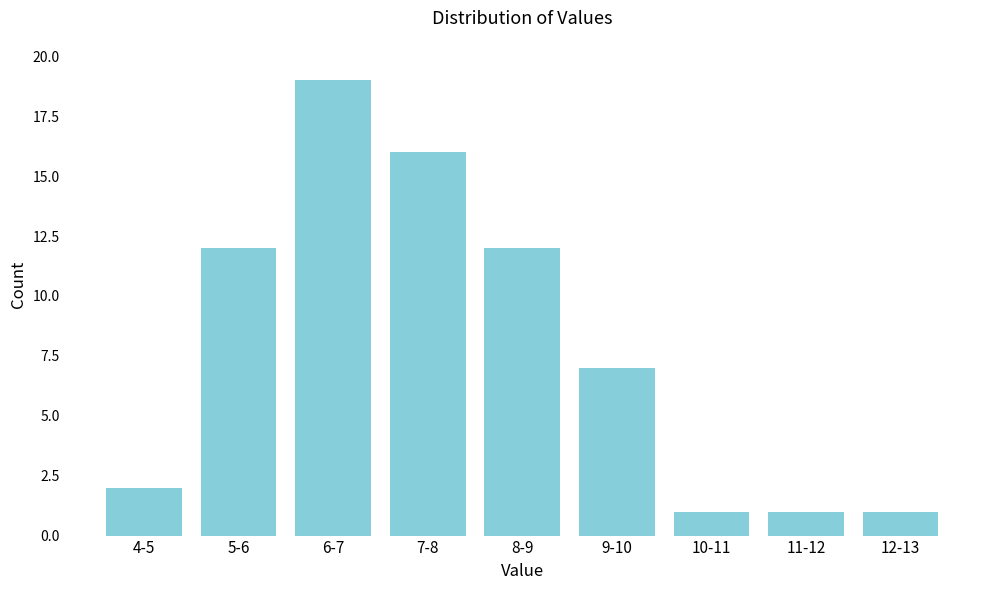

Reading left to right, what are all the values shown in this chart?

4-5=2	5-6=12	6-7=19	7-8=16	8-9=12	9-10=7	10-11=1	11-12=1	12-13=1